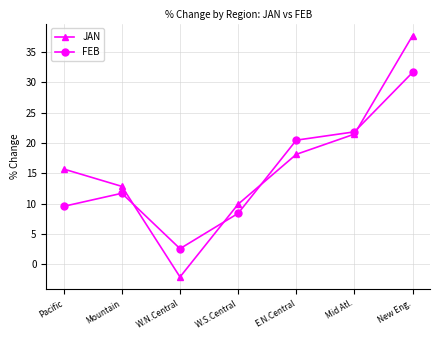

How many intersections are there between JAN and FEB?

4